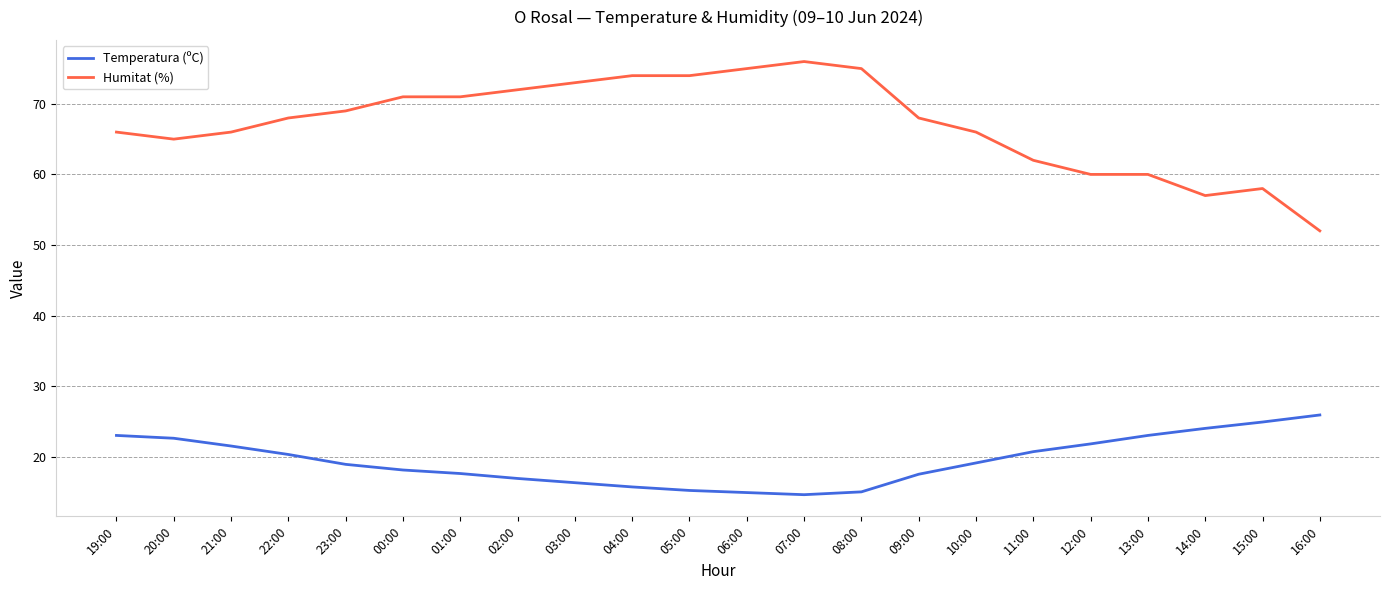

True or false: Humitat (%) has a value of 29.8 at 05:00.

False